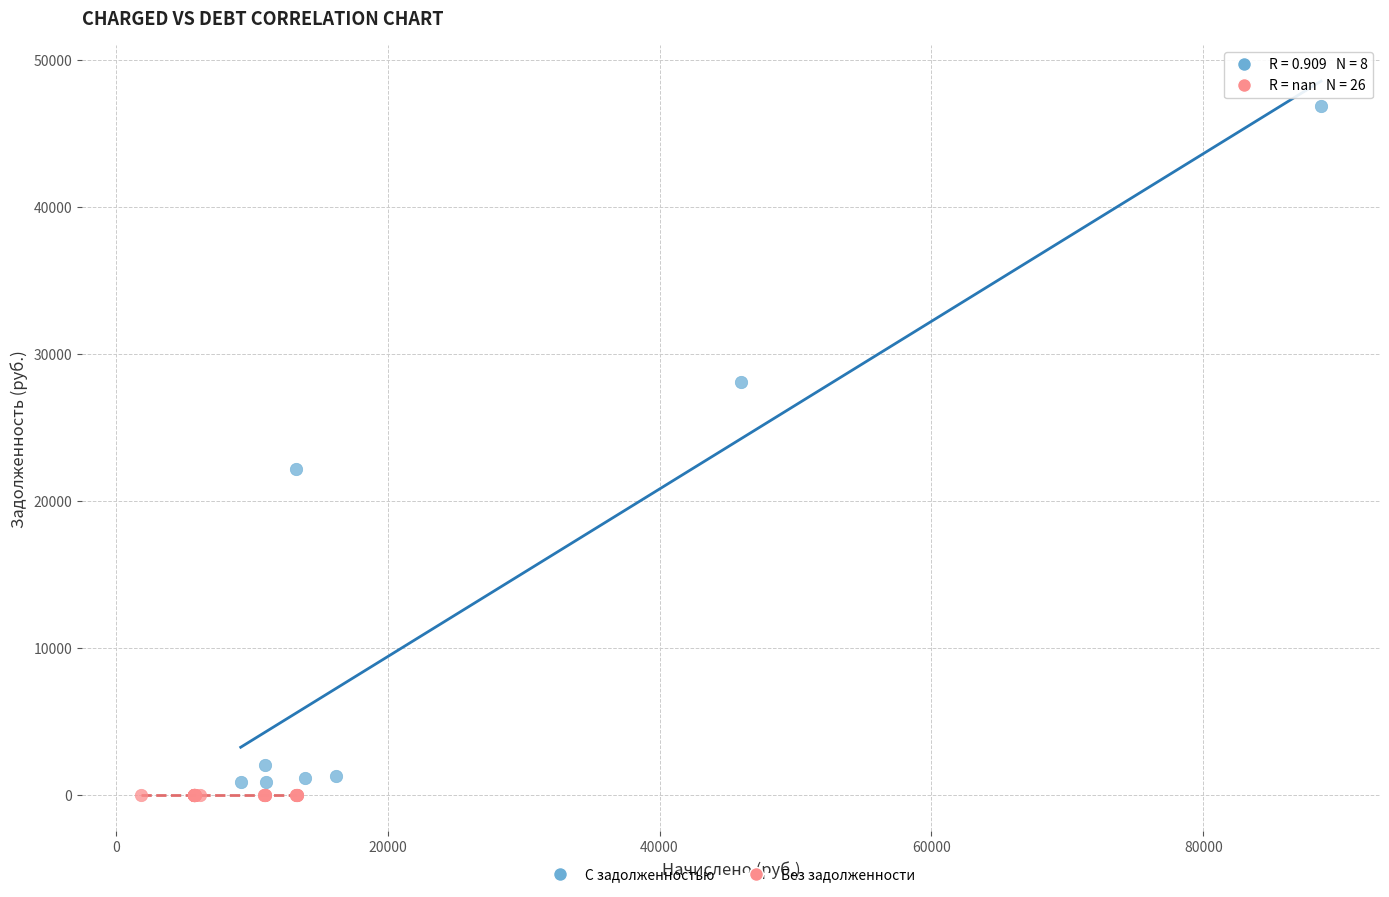

What are all the series names shown in the legend?

С задолженностью, Без задолженности